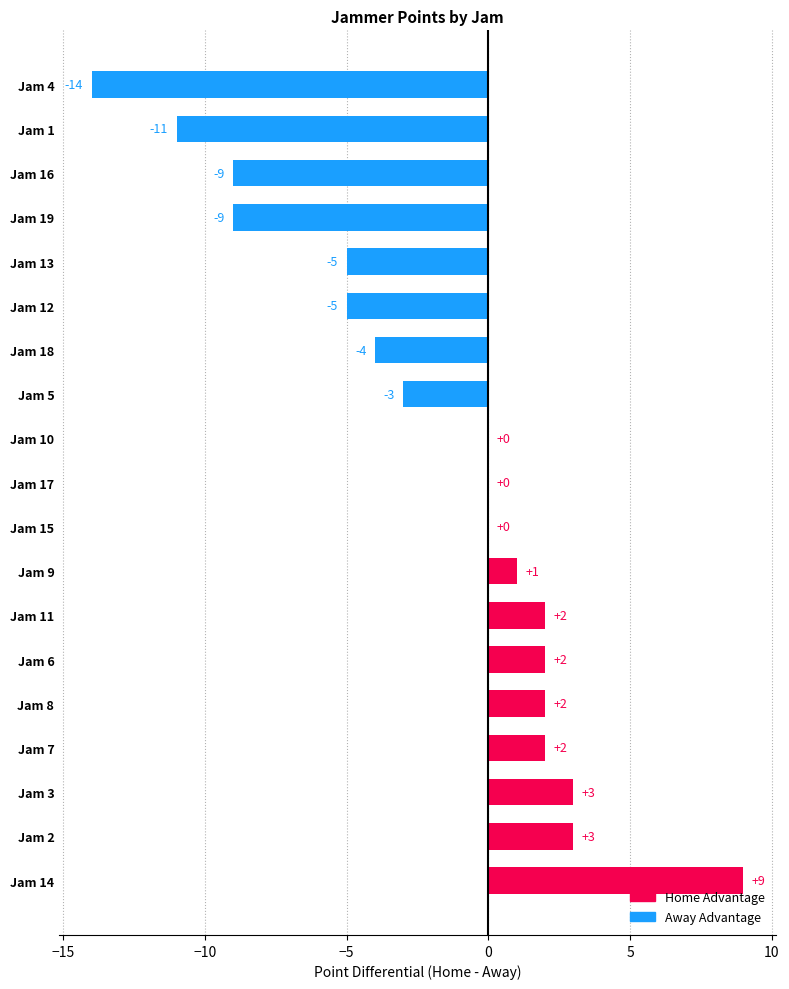

Which has a higher value, Jam 16 or Jam 1?

Jam 16